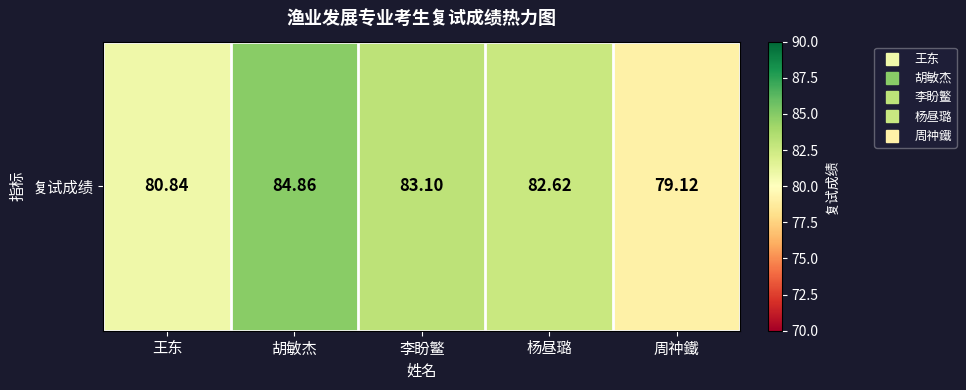

What is the approximate value at 周祌鐵?

79.1